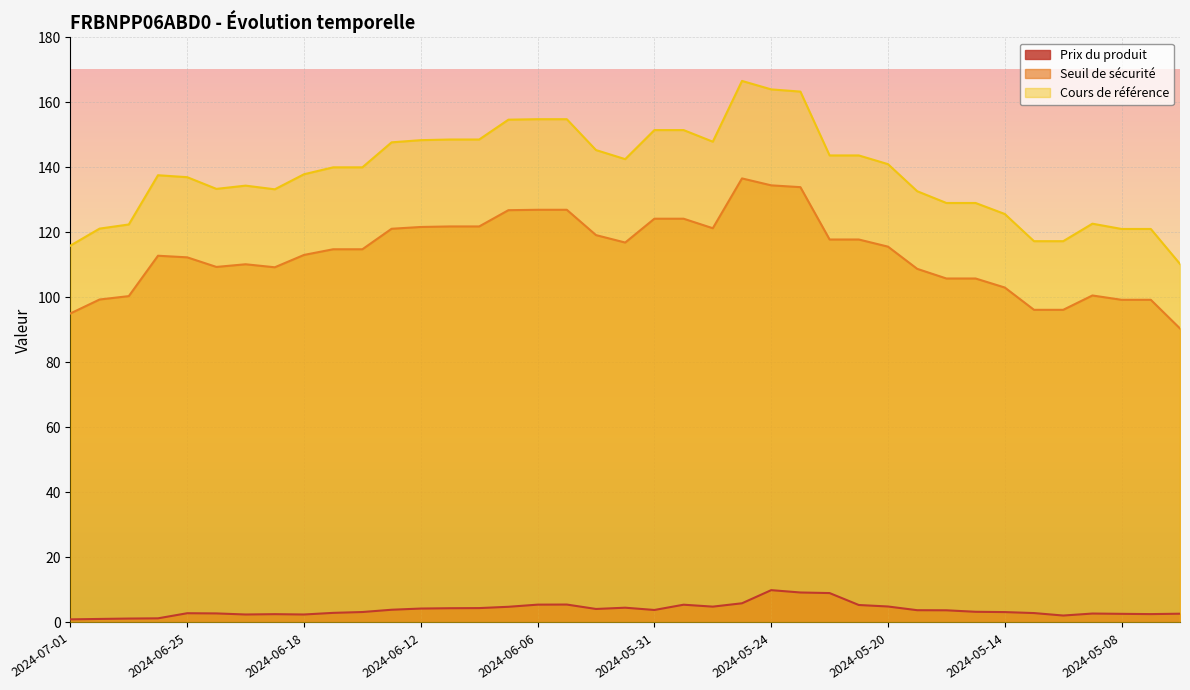

What value does the Prix du produit series have at 2024-05-09?

2.8